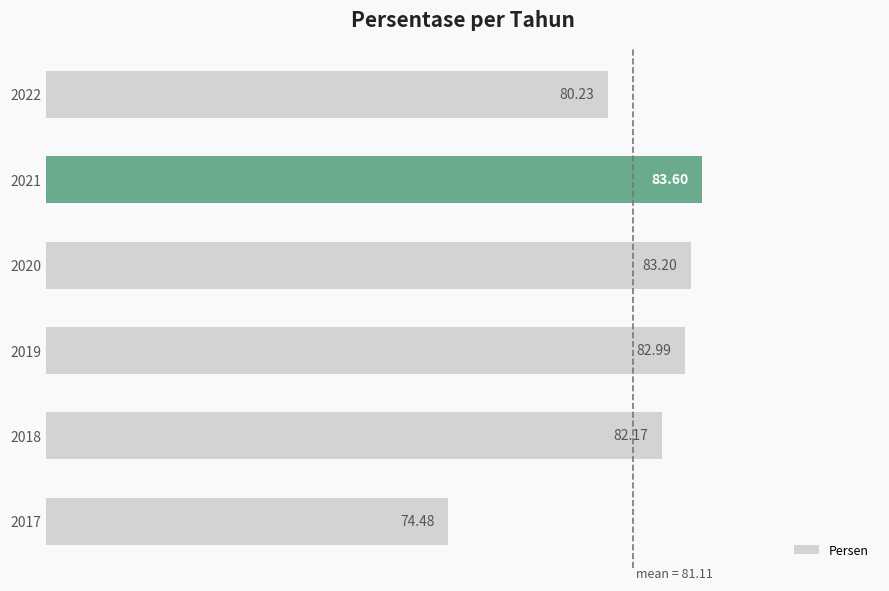

List the labels in order of value, largest first.

2021, 2020, 2019, 2018, 2022, 2017